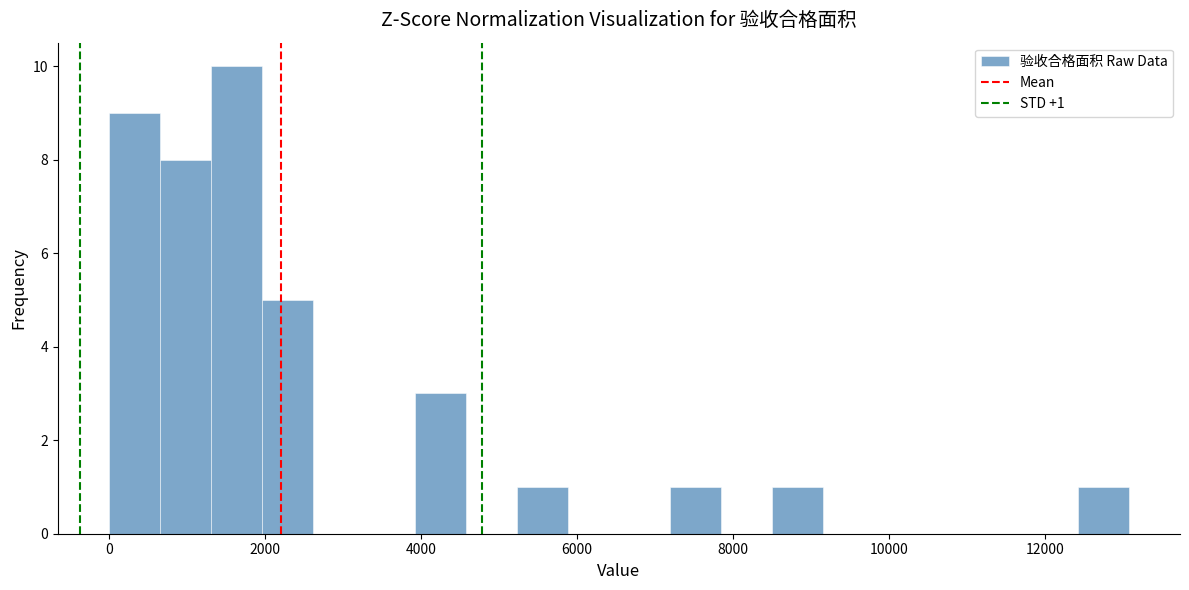

Around what value on the x-axis is the tallest bar? Give the approximate position of its centre, as read against the axis.

1600